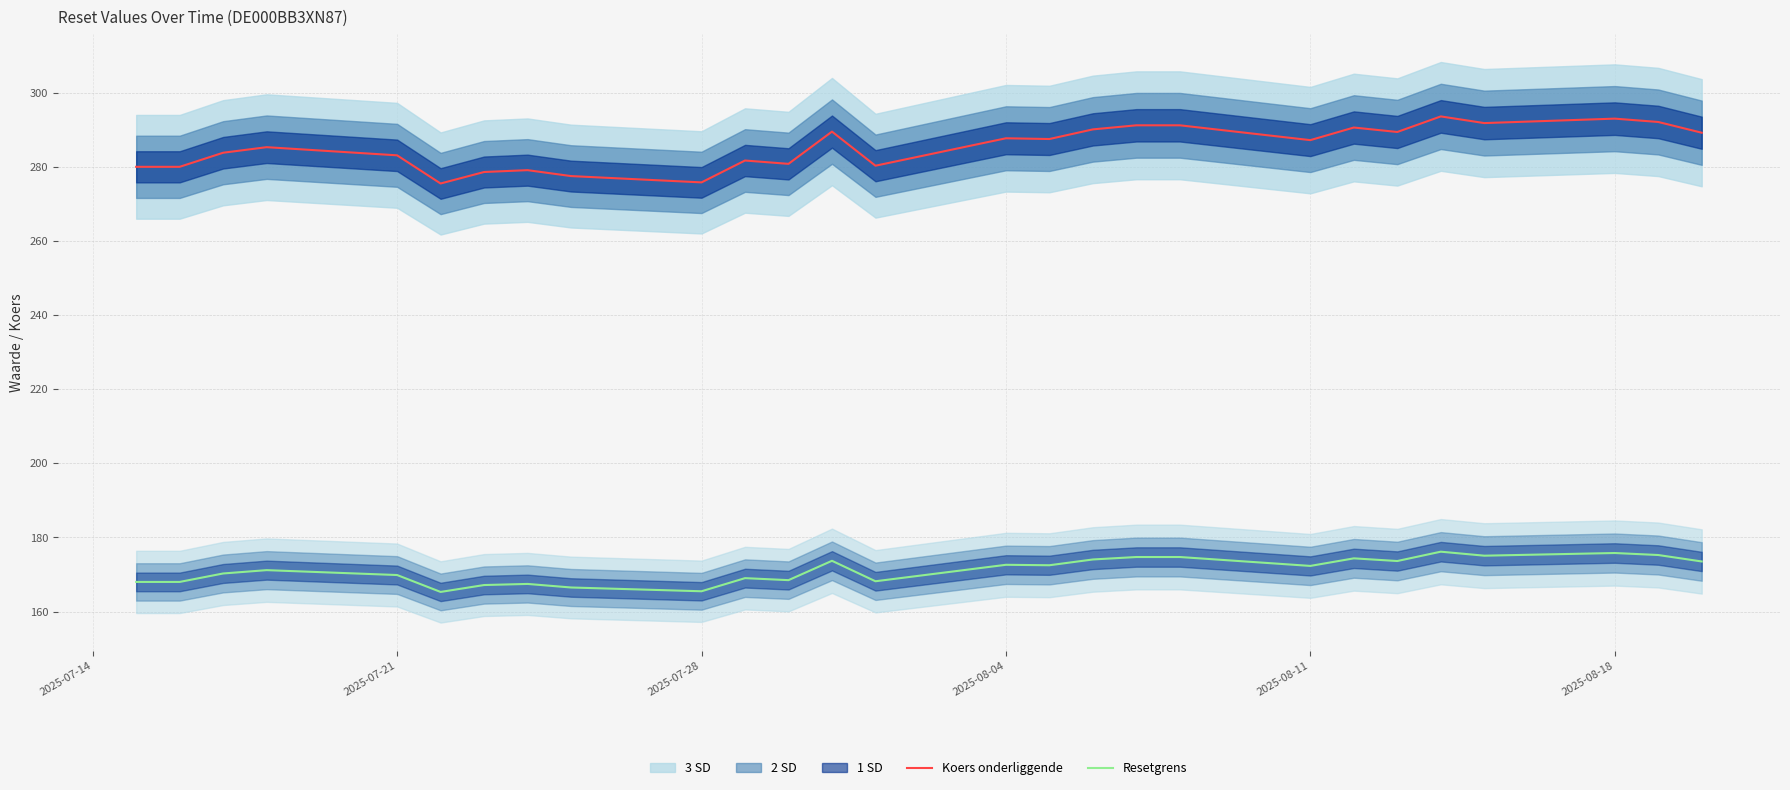

True or false: Resetgrens has more than 2 interior local peaks.

True